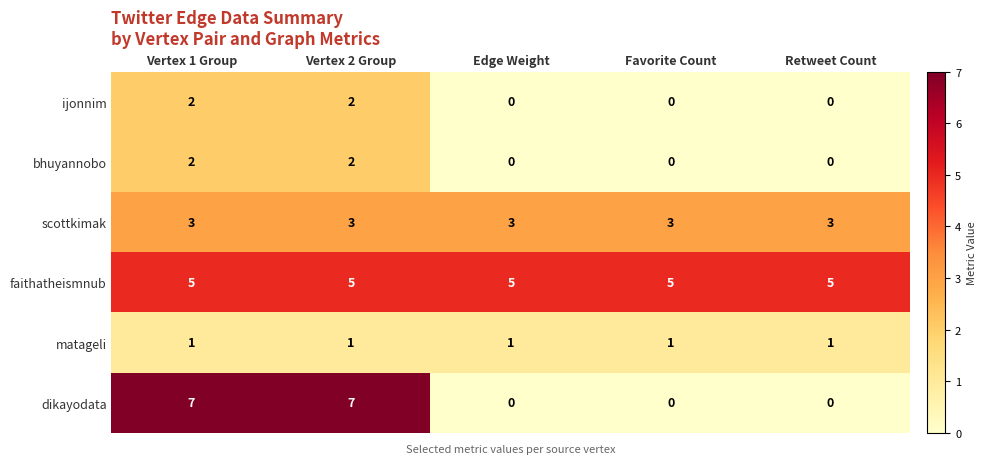

What is the greatest value displayed?

7